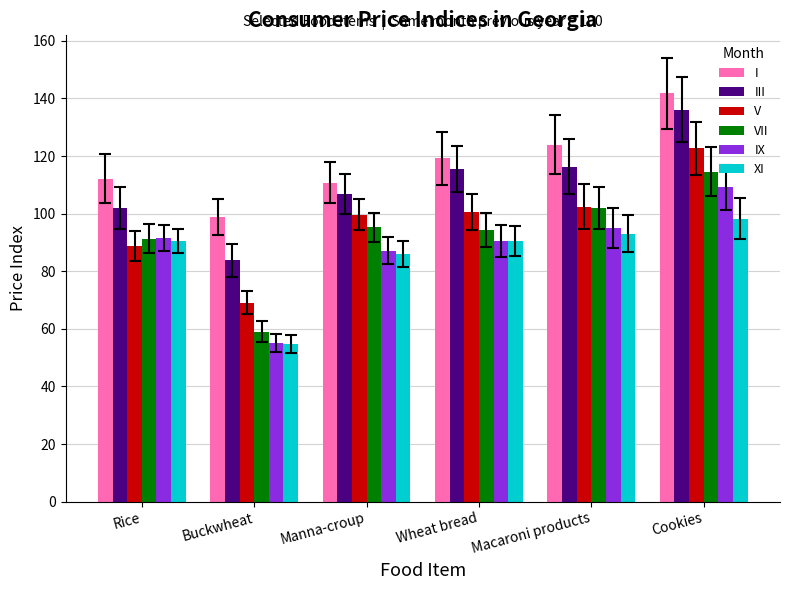

Does the chart contain stacked bars?

No